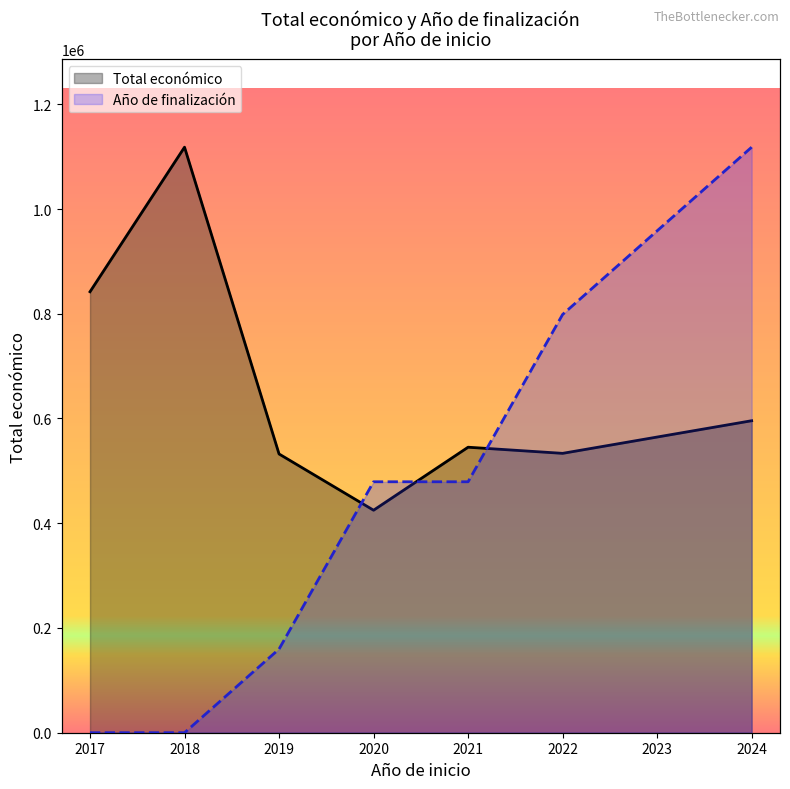

The Año de finalización series shows 89911.4 at 2018. True or false?

False